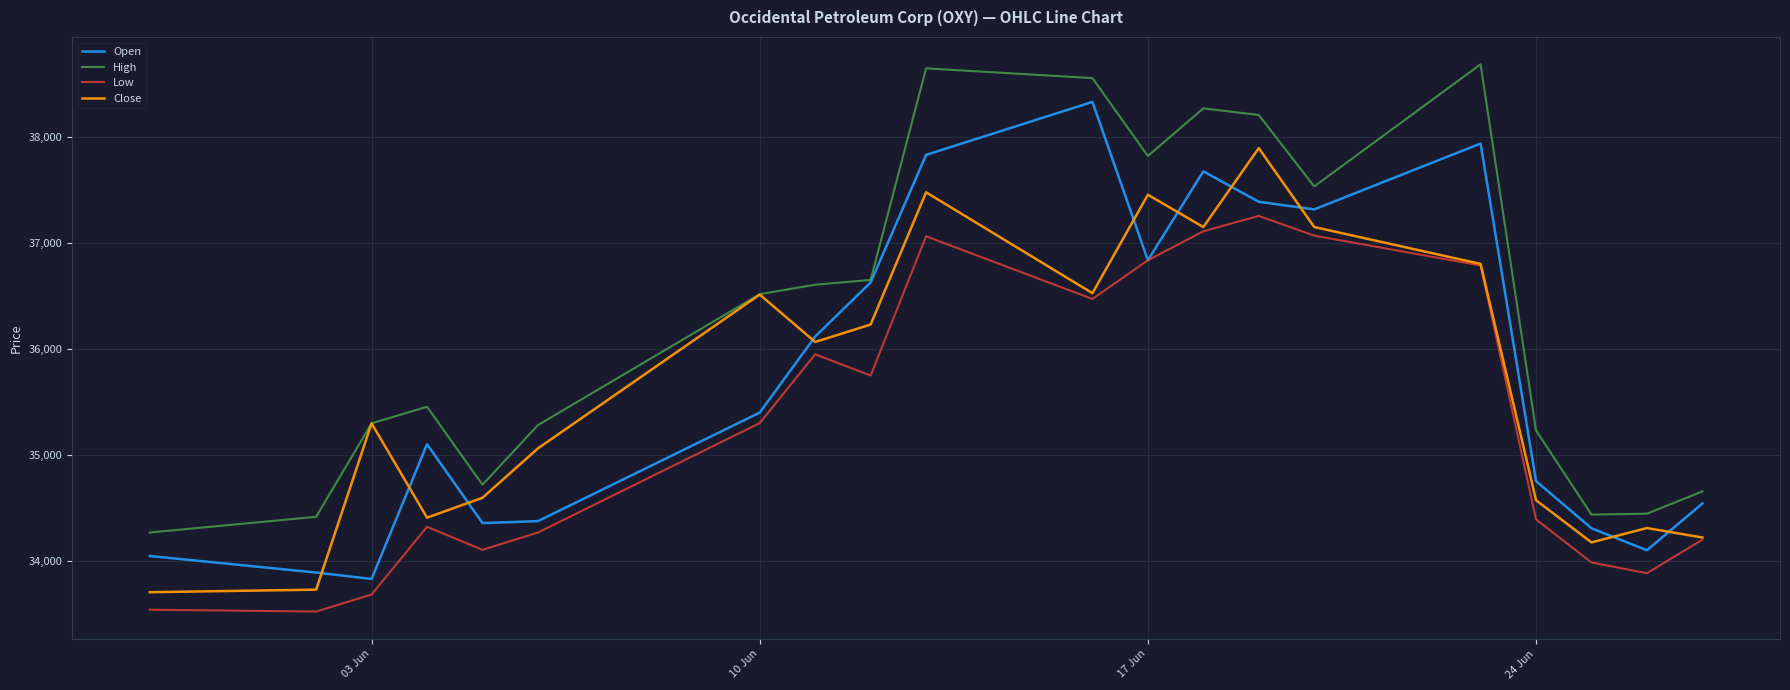

Which series has the largest total across all categories?

High